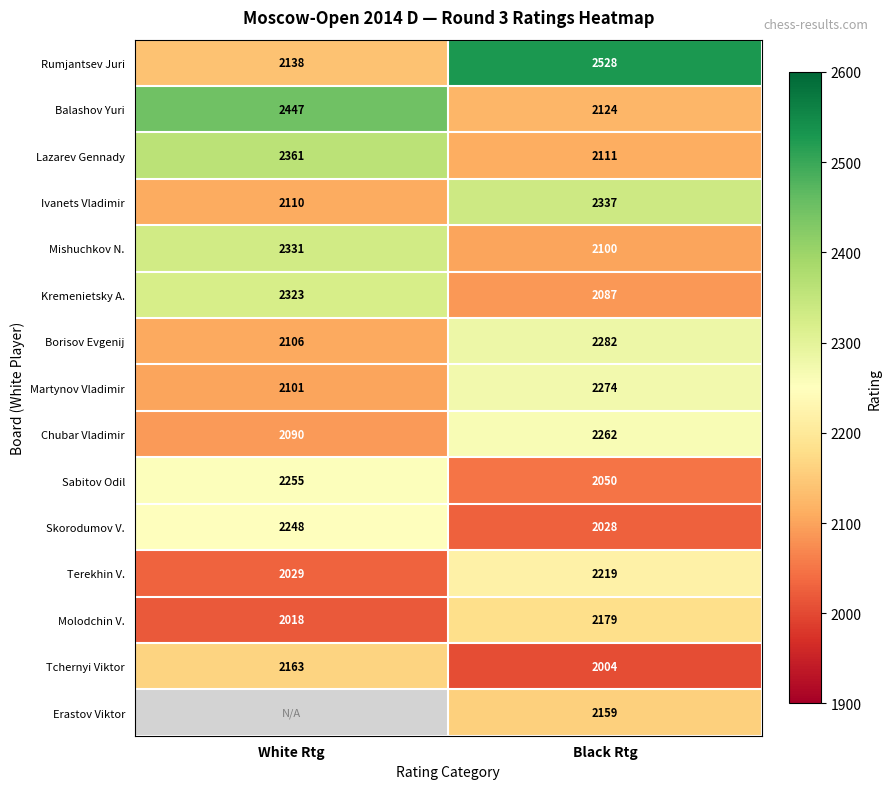

At which label is Terekhin V. closest to 2124?

White Rtg